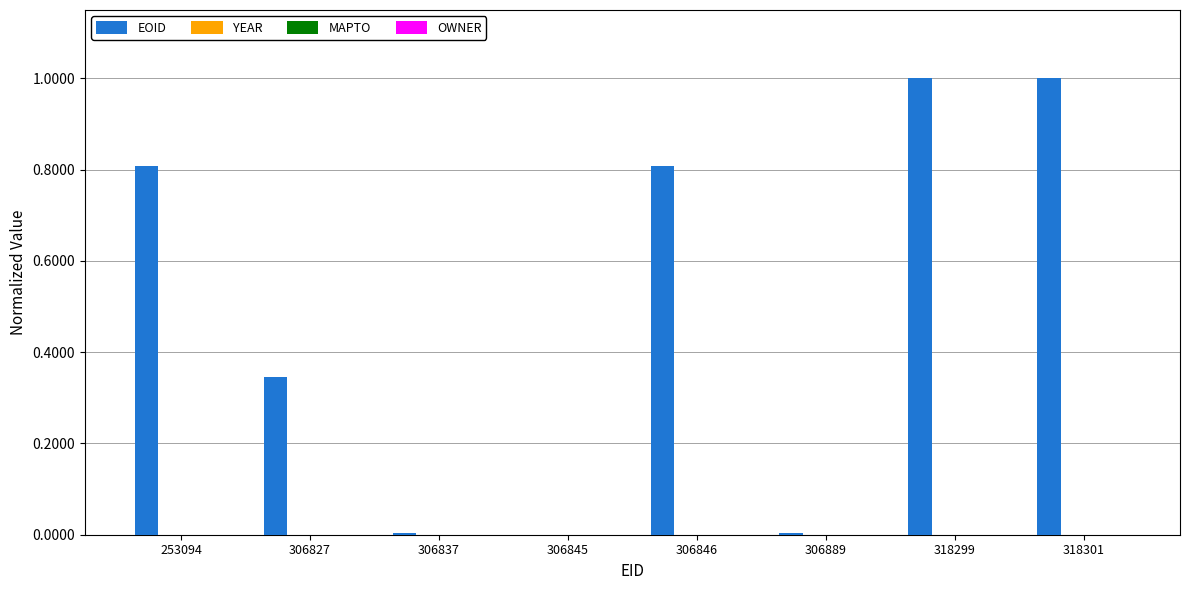

What is the sum of all values?

4.0